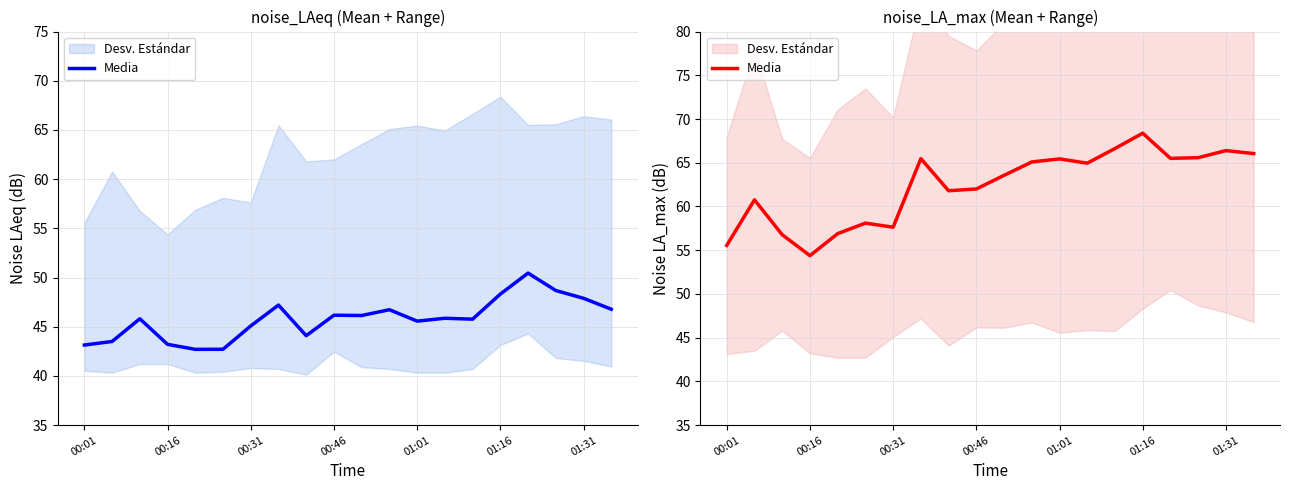

Is it true that the value at 01:16 is 68.4?

True